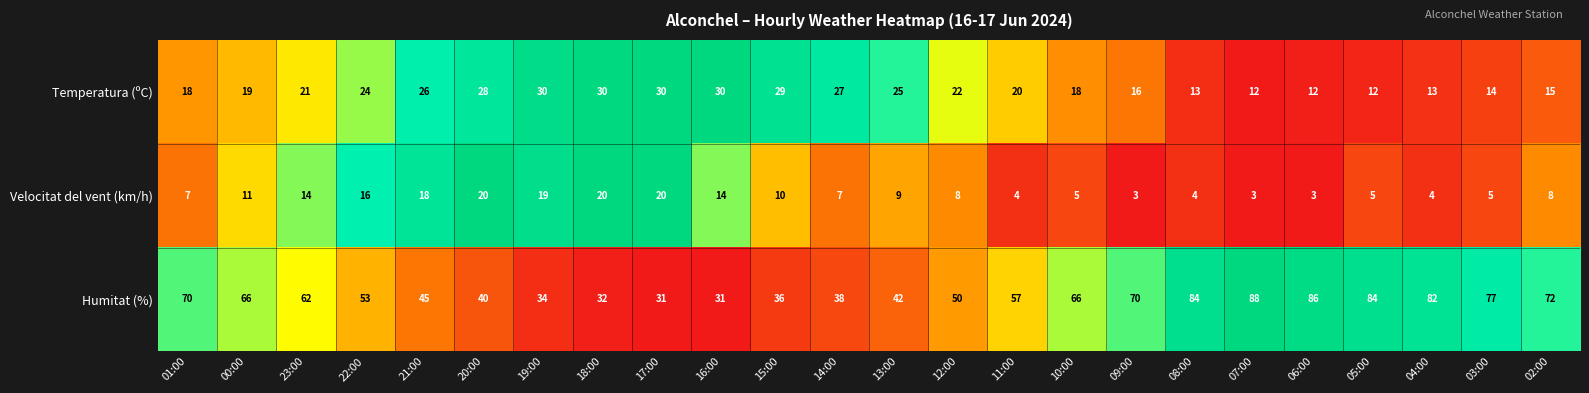

The value of Humitat (%) at 19:00 is 18. True or false?

False